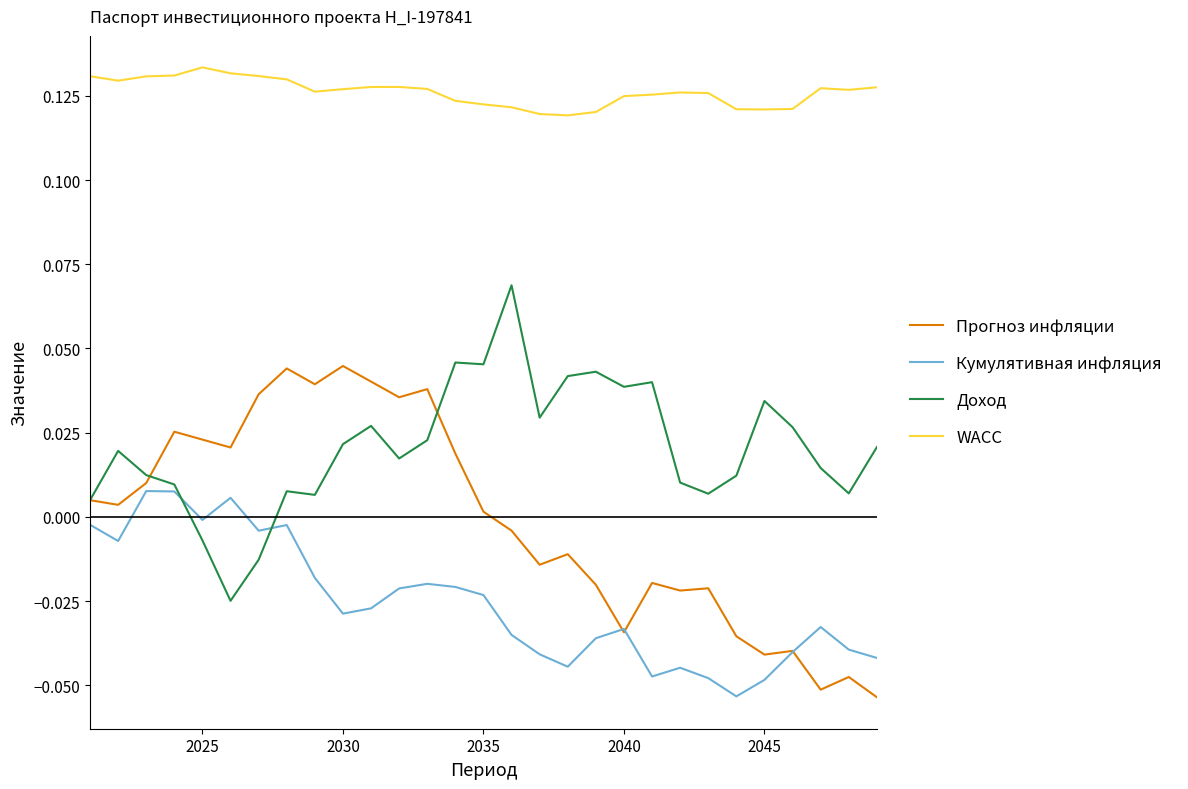

List the series in order of their peak value, highest first.

WACC, Доход, Прогноз инфляции, Кумулятивная инфляция